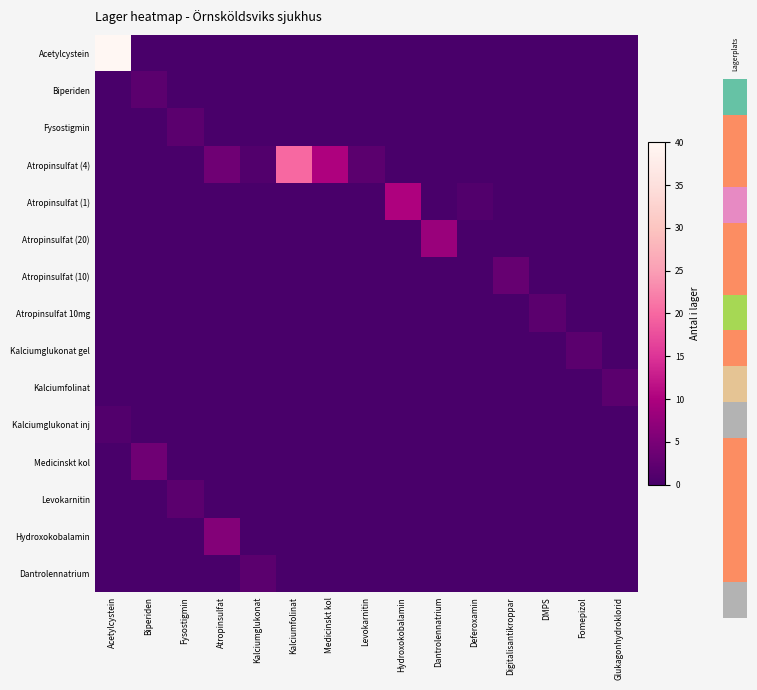

What is the difference between the highest and lowest values at Atropinsulfat?

6